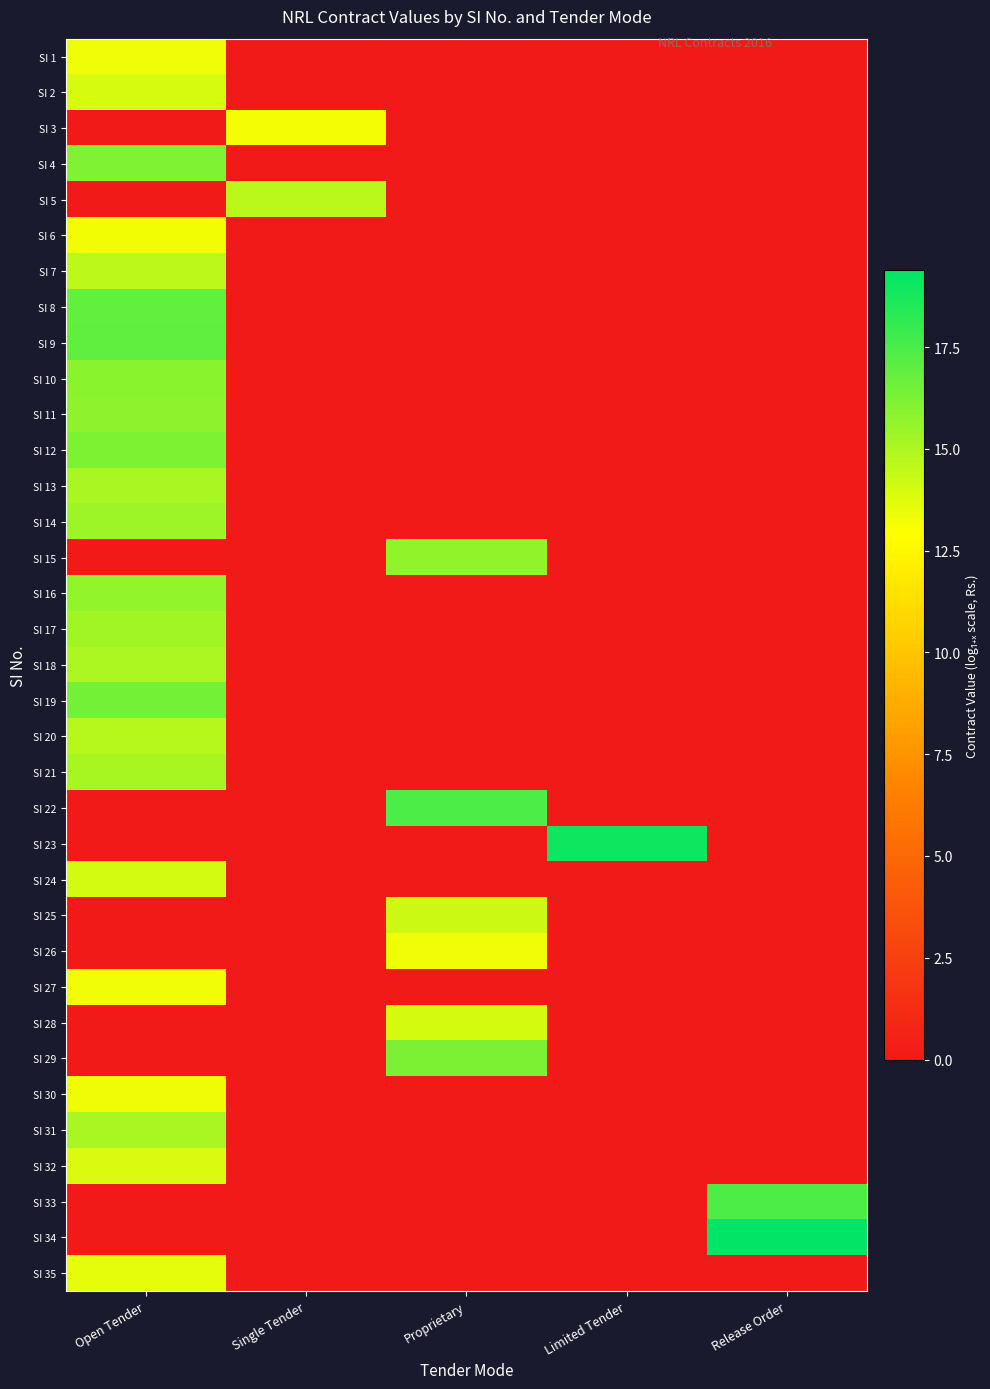

List the series in order of their peak value, lowest first.

SI 3, SI 6, SI 27, SI 26, SI 1, SI 30, SI 35, SI 32, SI 2, SI 28, SI 24, SI 25, SI 7, SI 5, SI 20, SI 18, SI 31, SI 13, SI 21, SI 17, SI 14, SI 16, SI 15, SI 11, SI 10, SI 4, SI 12, SI 29, SI 19, SI 8, SI 9, SI 22, SI 33, SI 23, SI 34